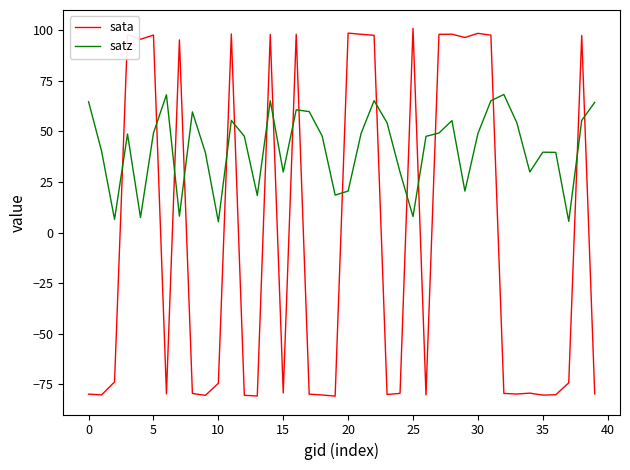

Which series ends up on top after the final intersection of satz and sata?

satz